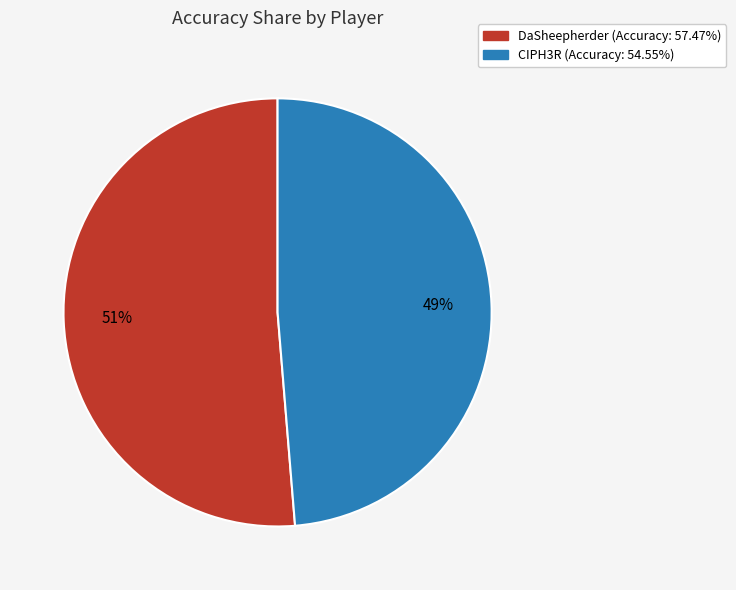

How many segments does this pie chart have?

2